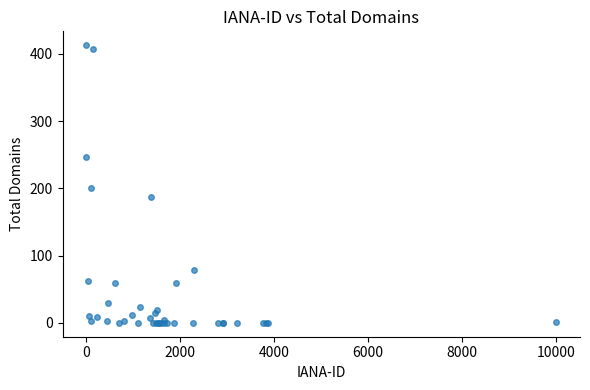

What Y value in the scatter plot is closest to 206?

200